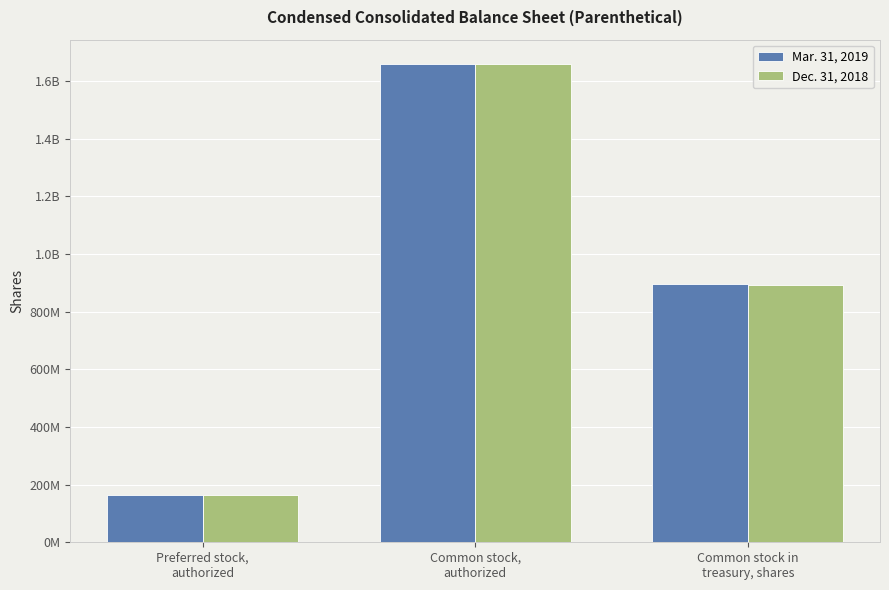

What is the label of the 1st bar from the left?

Preferred stock,
authorized